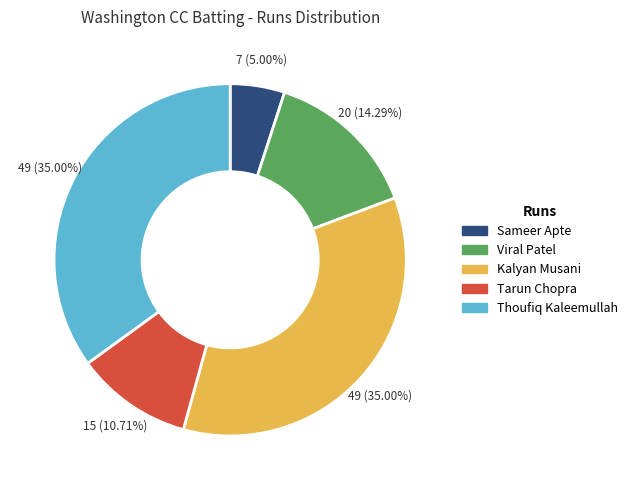

True or false: Tarun Chopra accounts for 4% of the total.

False